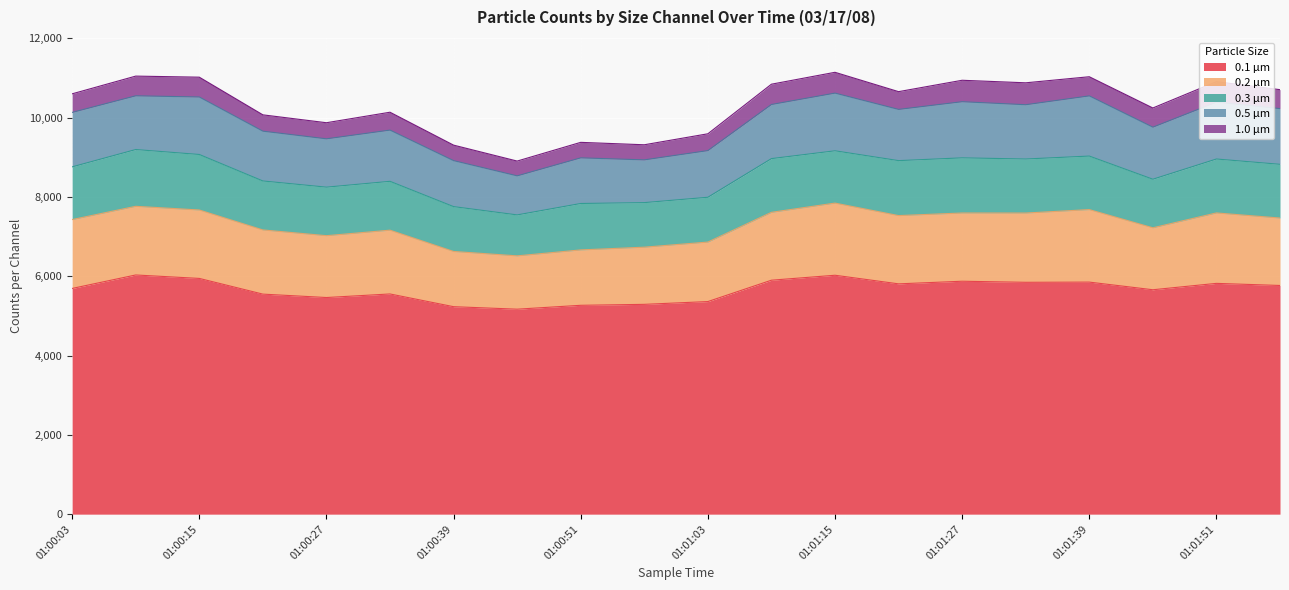

Between 01:01:51 and 01:00:21, which is larger?

01:01:51